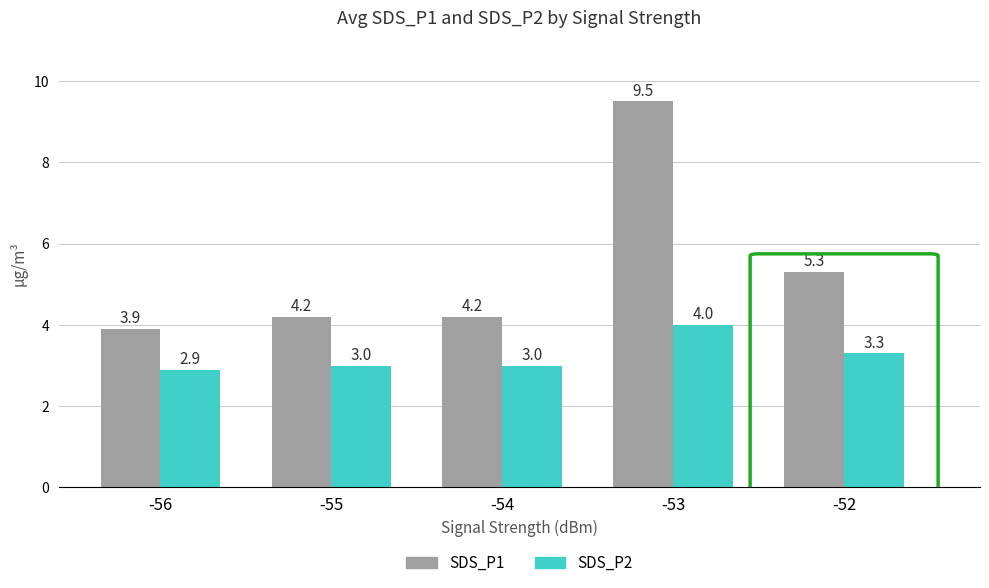

Rank the series by their maximum value, from lowest to highest.

SDS_P2, SDS_P1